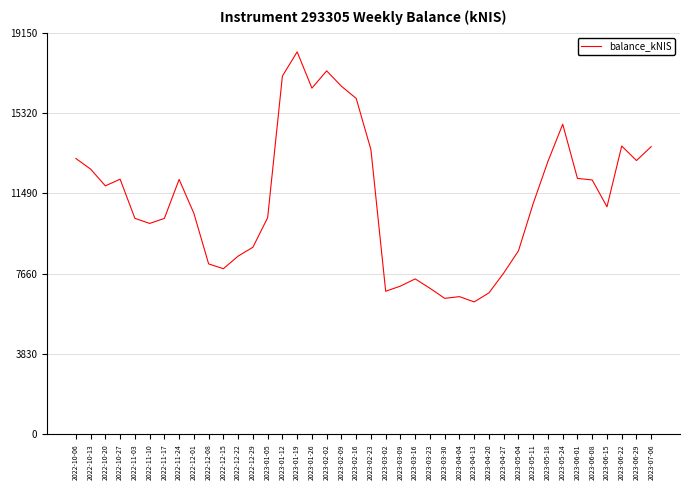

True or false: there are more than 2 points higher than both neighbors.

True